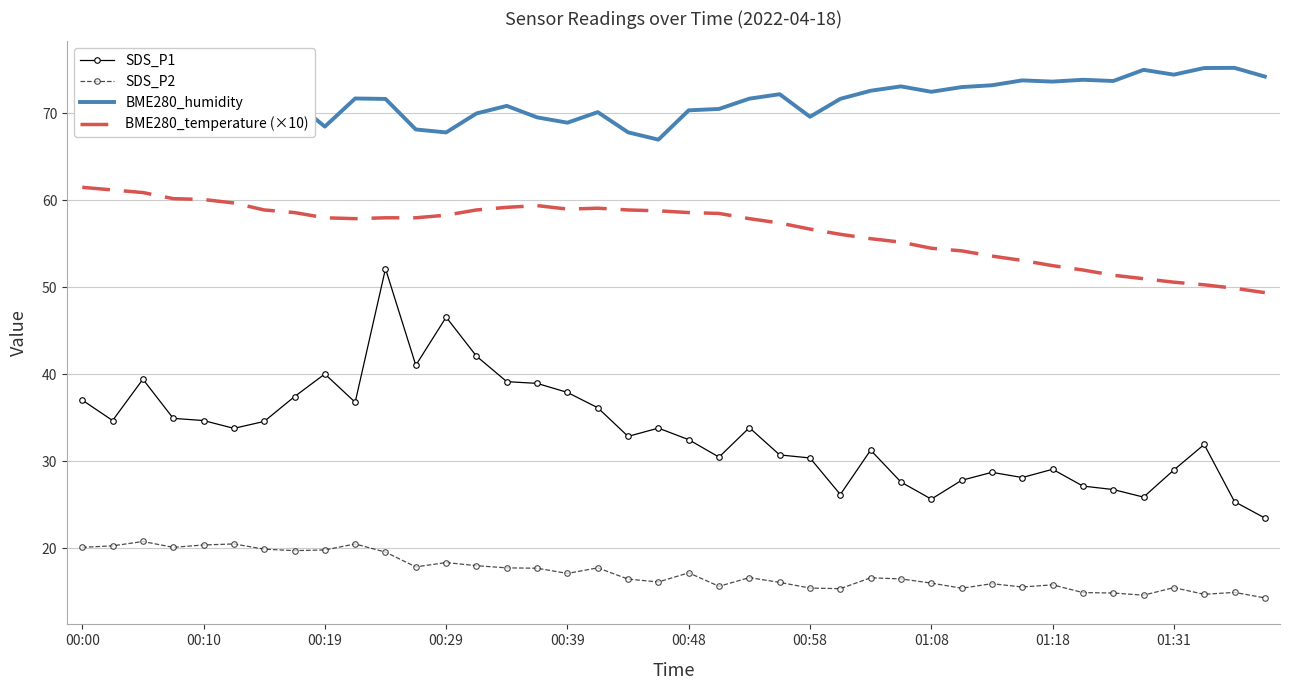

List the series in order of their overall mean, highest first.

BME280_humidity, BME280_temperature (×10), SDS_P1, SDS_P2